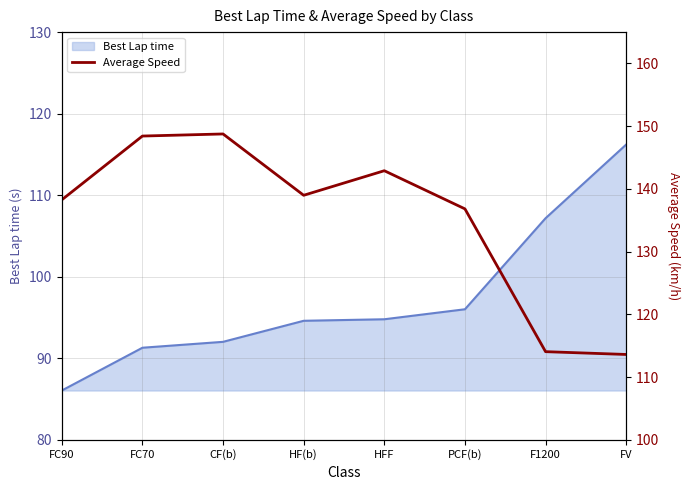

The value at HFF is 90.7. True or false?

False